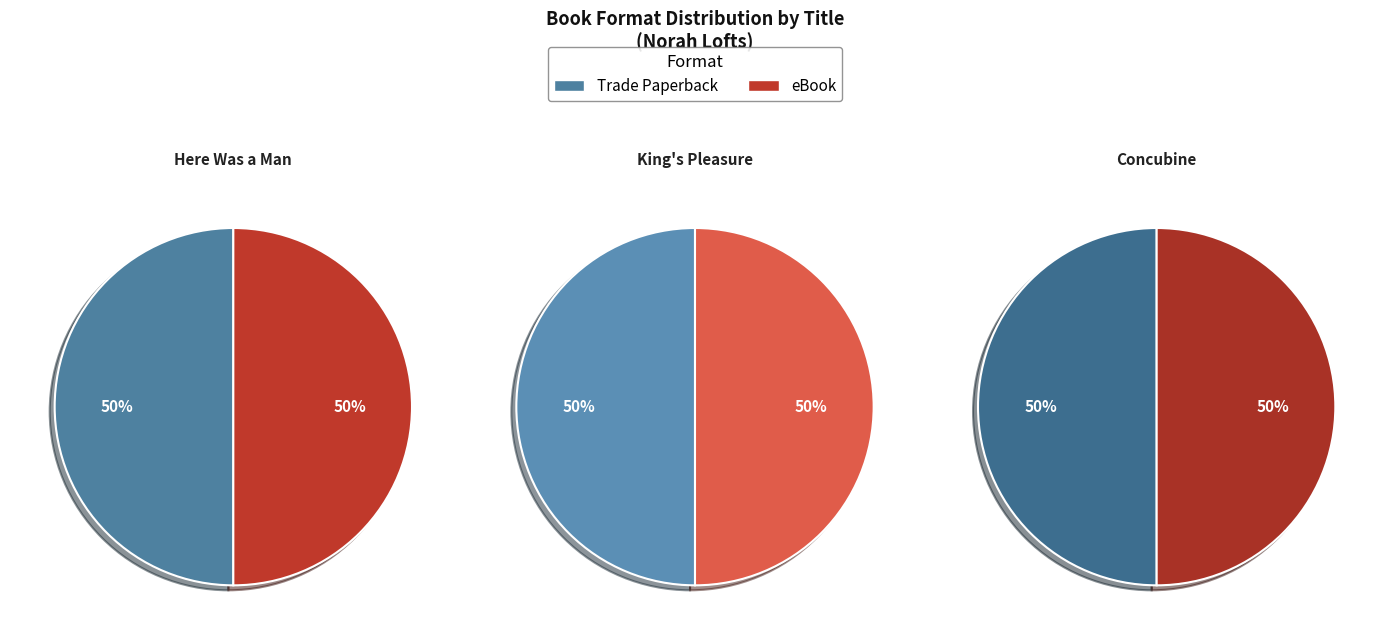

The Here Was a Man slice represents 33% of the pie. True or false?

True